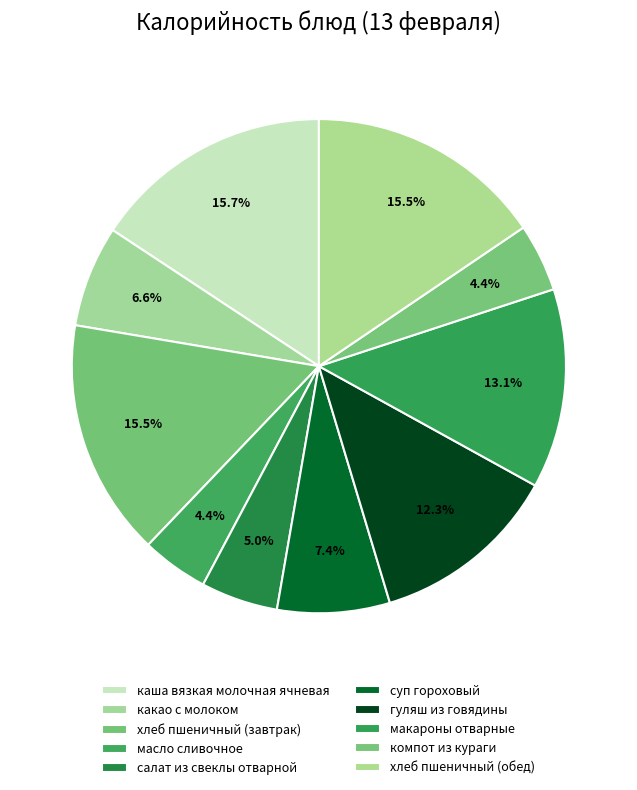

Is it true that салат из свеклы отварной is 1% of the pie?

False